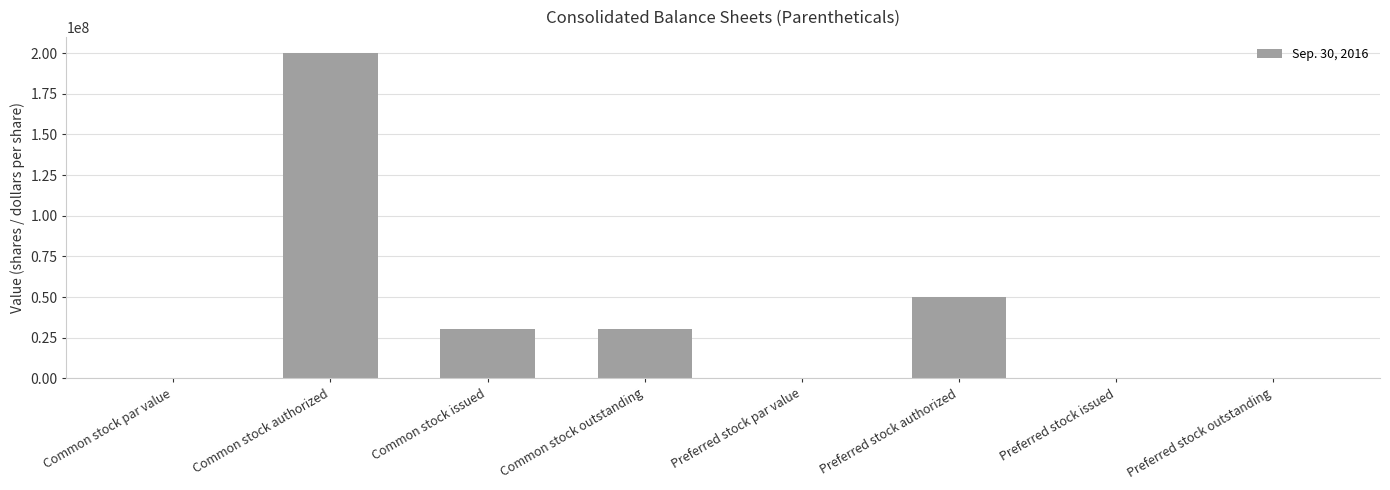

What is the change in value from Preferred stock authorized to Preferred stock outstanding?

-50000000.0